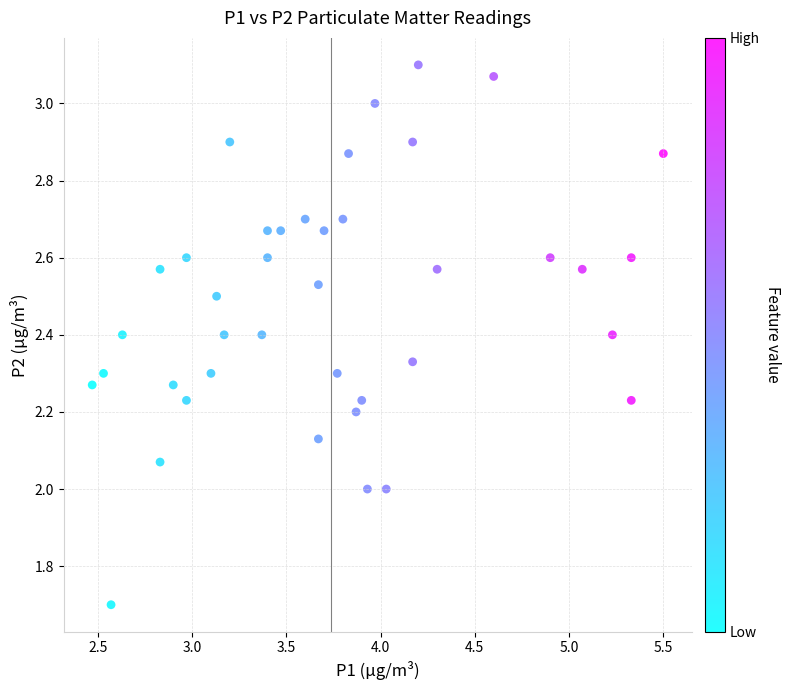

What is the range of Y values (max minus min)?

1.4